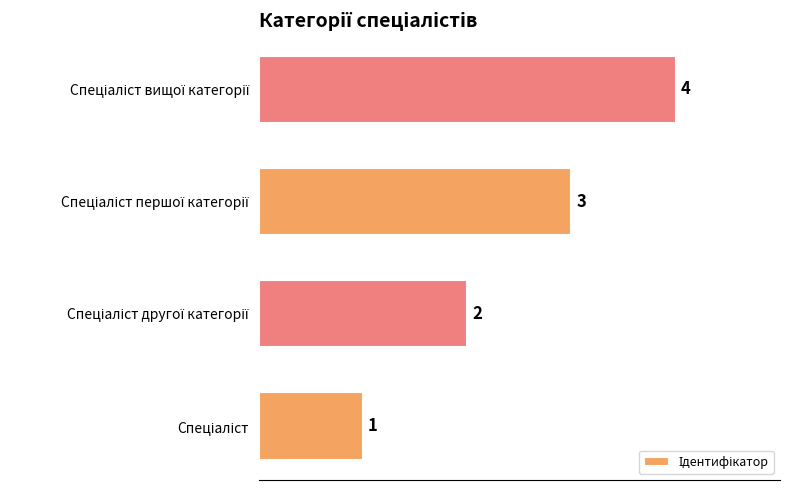

How many values are between 2 and 4?

3